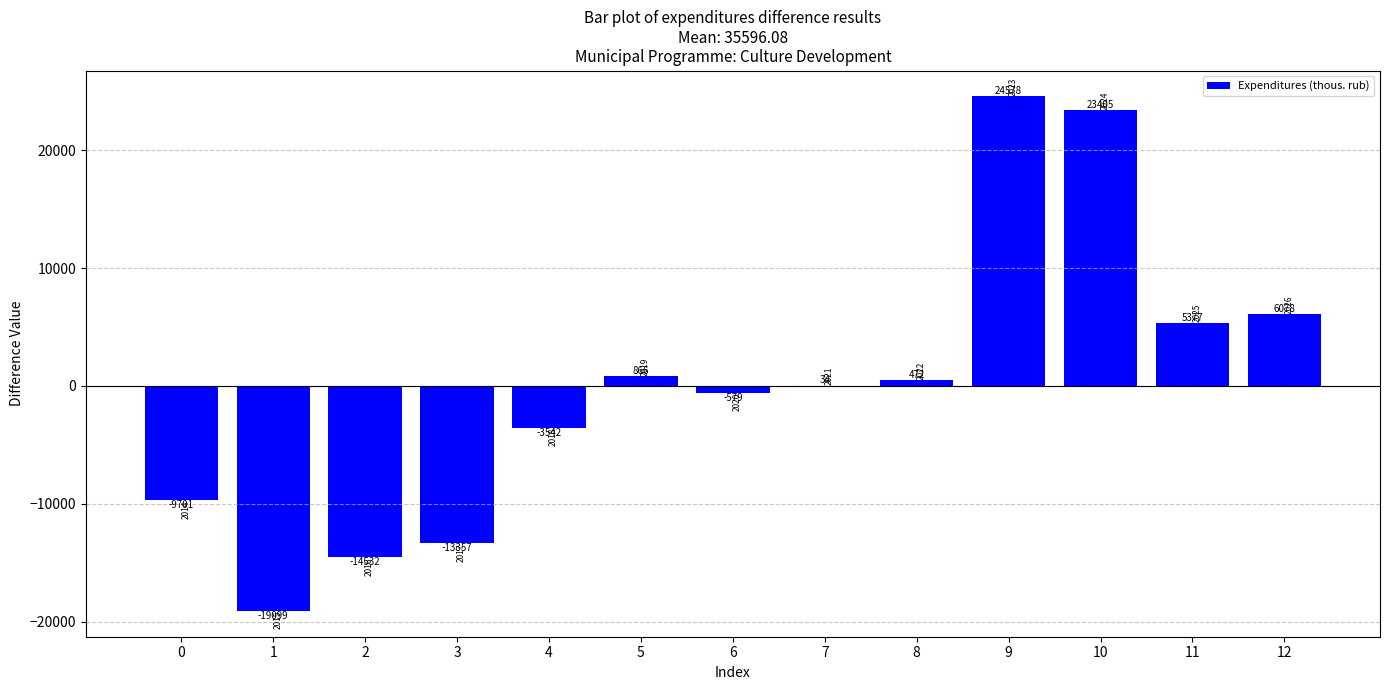

The value at 10 is 23405.5. True or false?

True